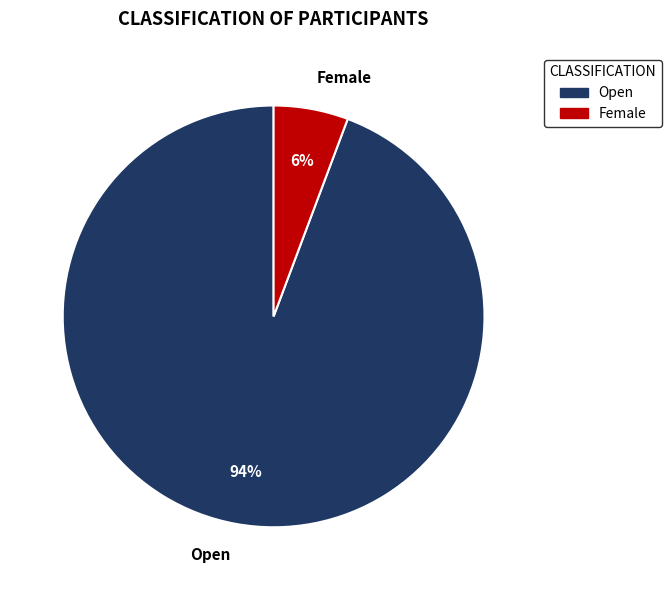

Do Open and Female together represent more than half of the pie?

Yes